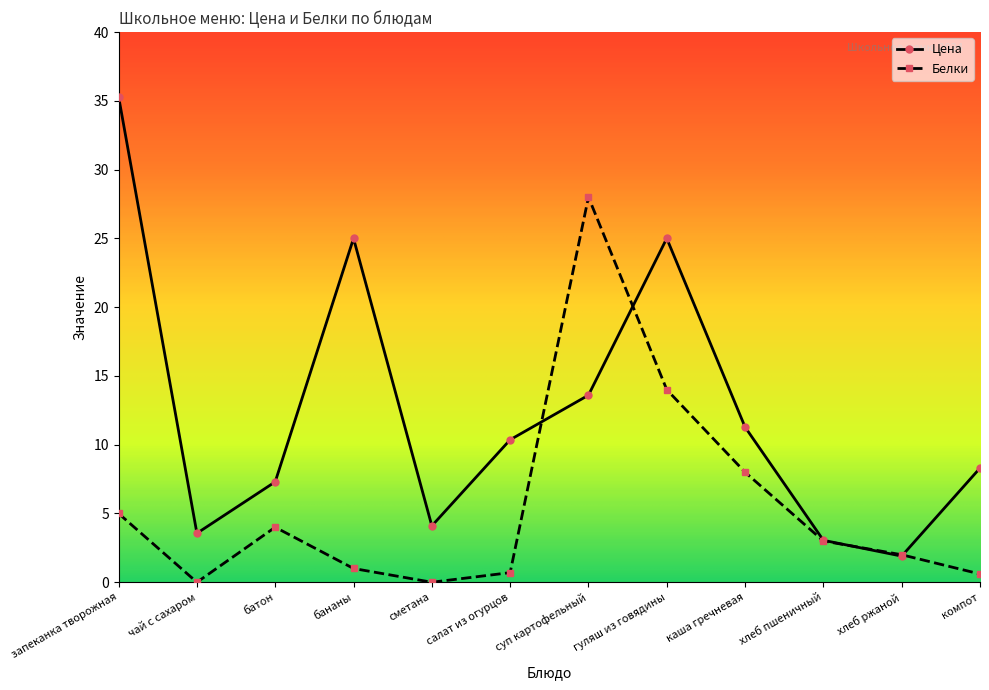

Where does the Белки series first go above 3?

запеканка творожная